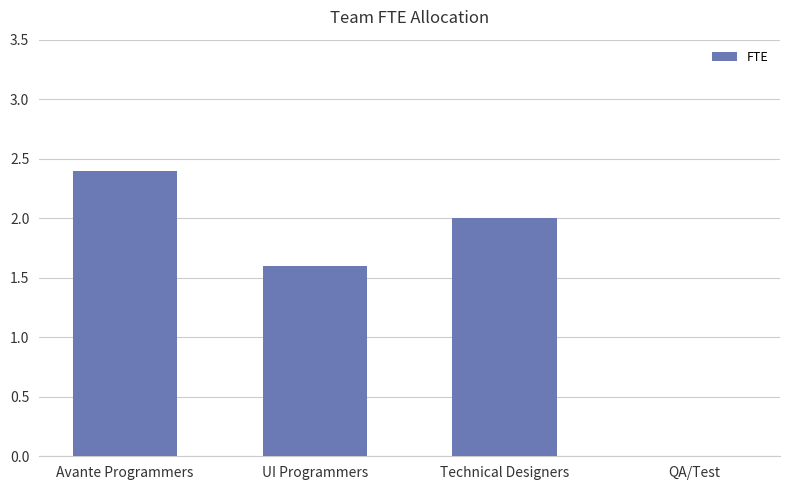

How many data points does each series have?

4